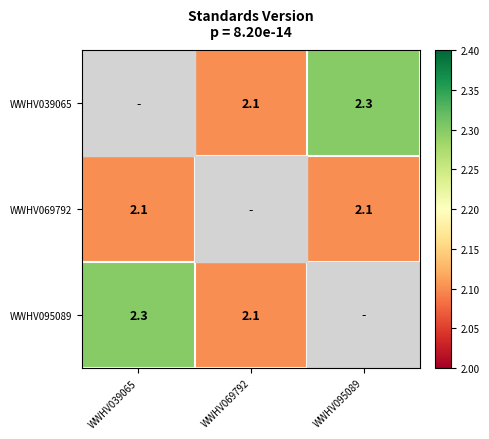

What is the sum of the WWHV095089 values at WWHV069792 and WWHV039065?

4.4